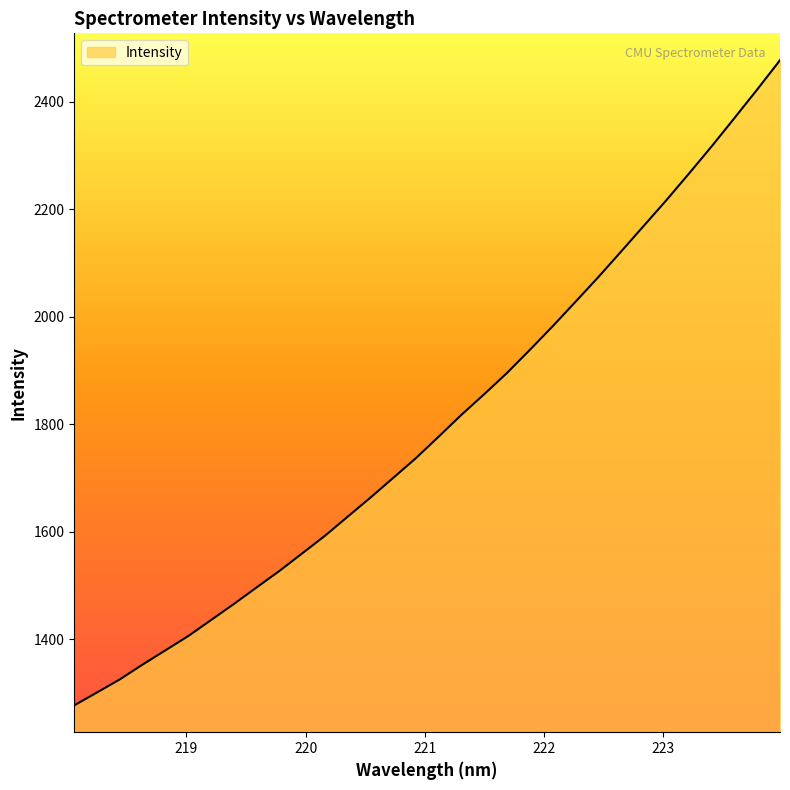

True or false: there are more than 2 points higher than both neighbors.

False